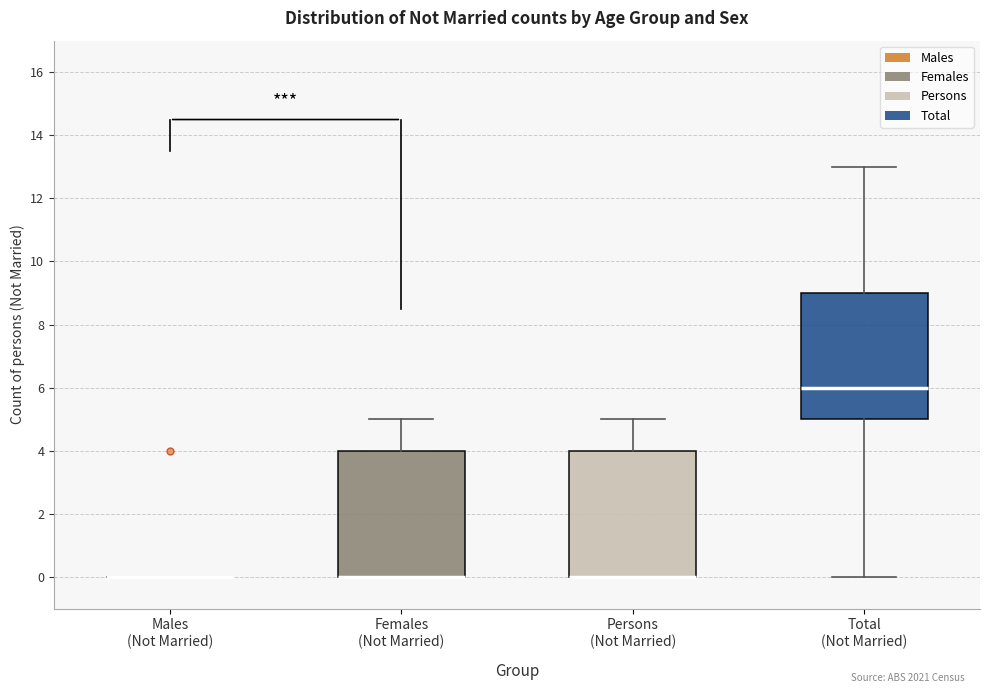

Reading left to right, transcribe this box plot: for each box, give where its median line is, the range the box spans, and where its two whiskers end, as read against the y-axis. The values are not printed on the chart, so give them approximately, as read against the axis.

Males (Not Married): box collapsed to a line at 0, whiskers 0 to 0
Females (Not Married): median 0 (drawn on the box's lower edge), box 0 to 4, whiskers 0 to 5
Persons (Not Married): median 0 (drawn on the box's lower edge), box 0 to 4, whiskers 0 to 5
Total (Not Married): median 6, box 5 to 9, whiskers 0 to 13